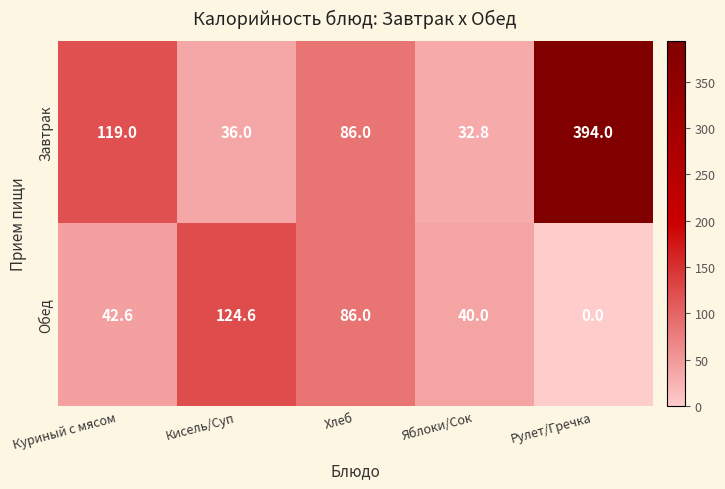

What is the sum of all Завтрак values?

667.8